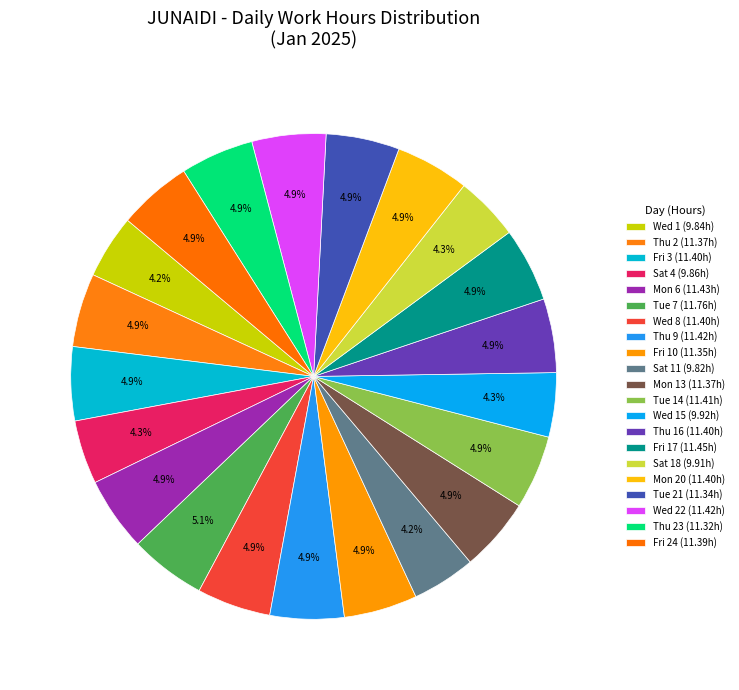

Is there any slice that represents more than half of the pie?

No